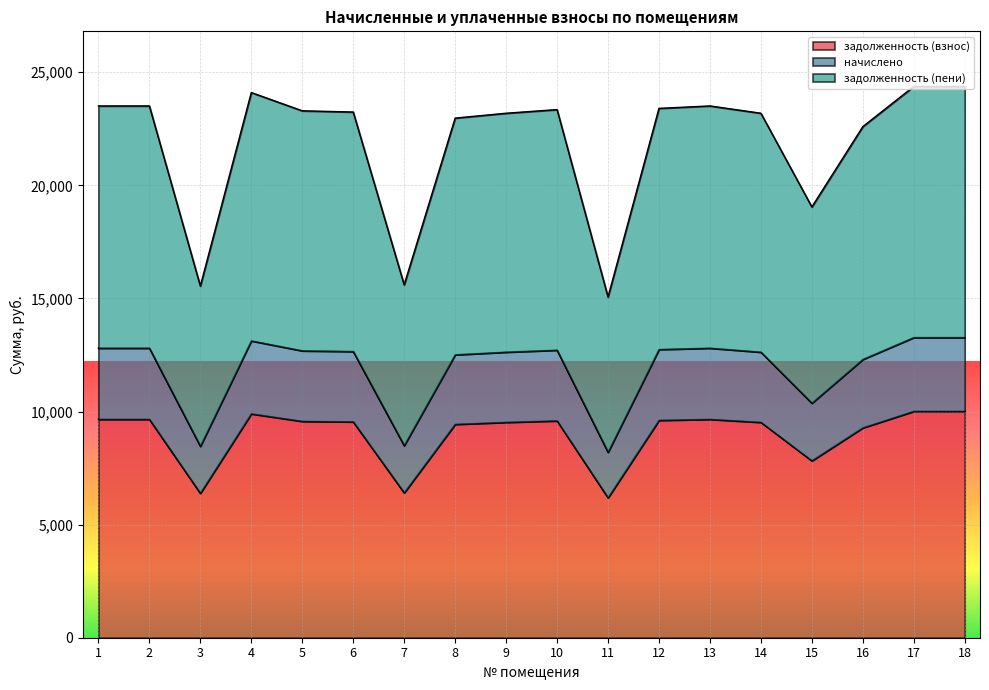

What is the sum of the задолженность (взнос) values at 9 and 4?

19426.8